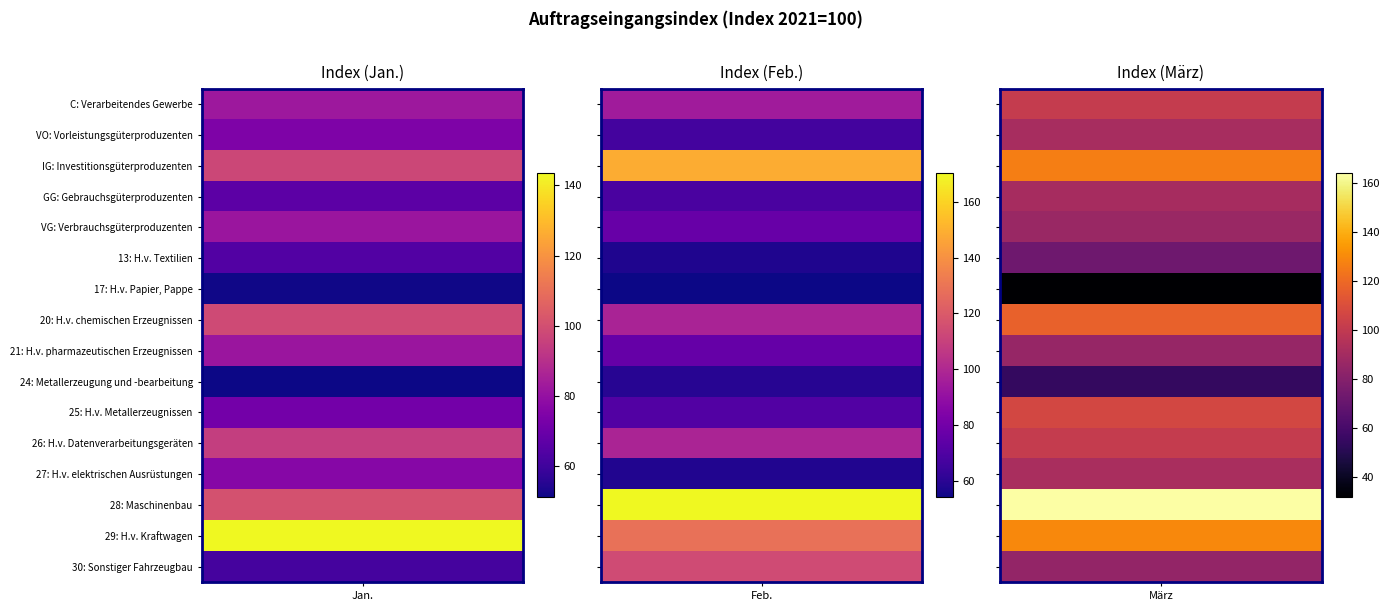

At which category is the sum across all series the highest?

März